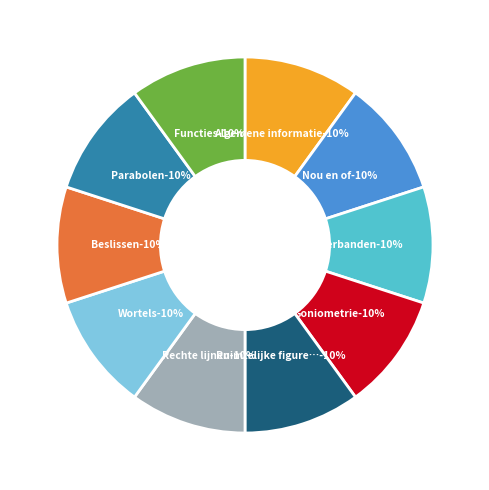

Rank the categories by value from highest to lowest.

Functies, Parabolen, Beslissen, Wortels, Rechte lijnen, Ruimtelijke figuren in het plat, Goniometrie, Verbanden, Nou en of, Algemene informatie